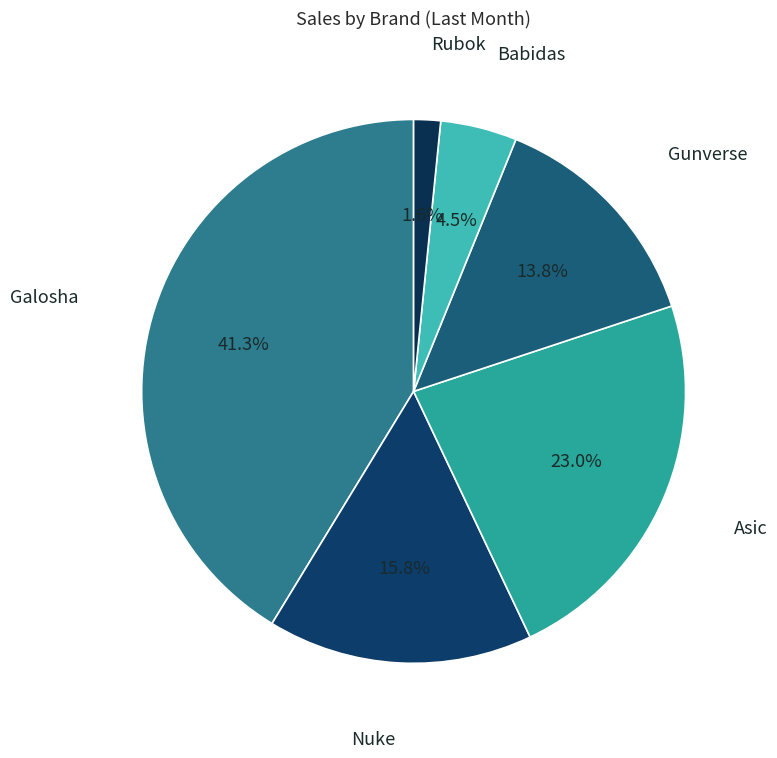

To the nearest percent, what percentage of the pie is Nuke?

16%